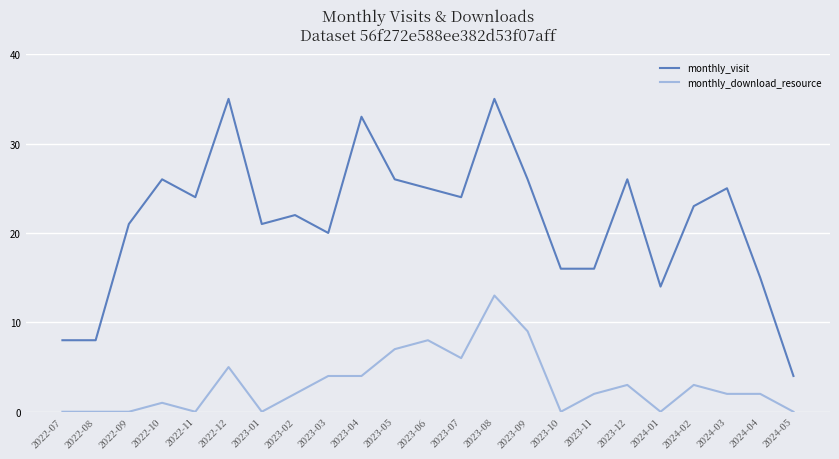

At which label does monthly_visit first exceed 23?

2022-10